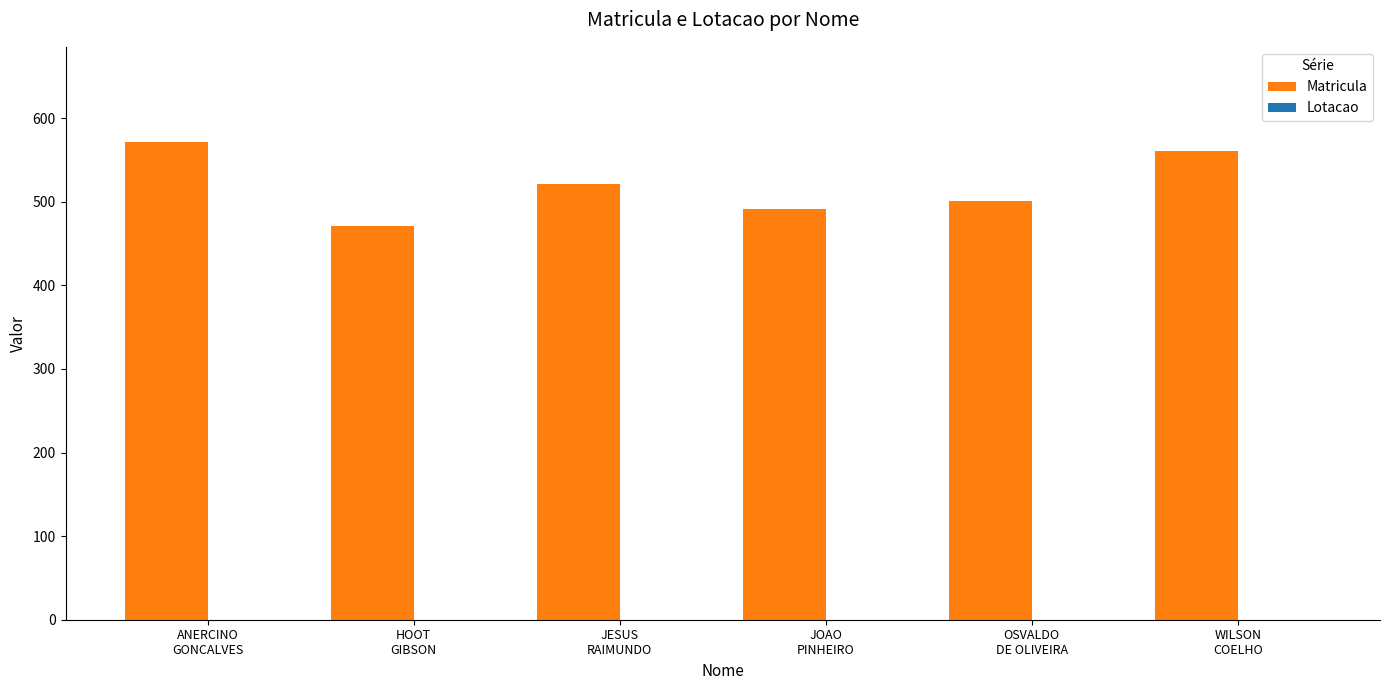

What is the greatest value displayed?

571